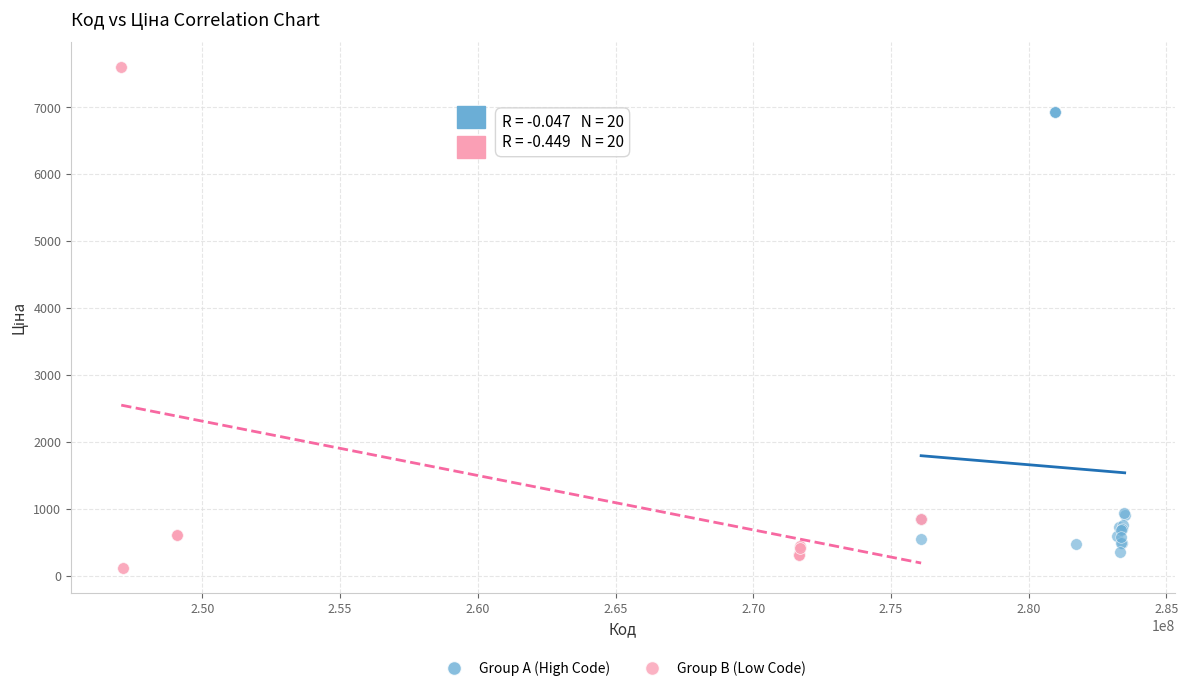

Which series contains the highest Y value?

Group B (Low Code)